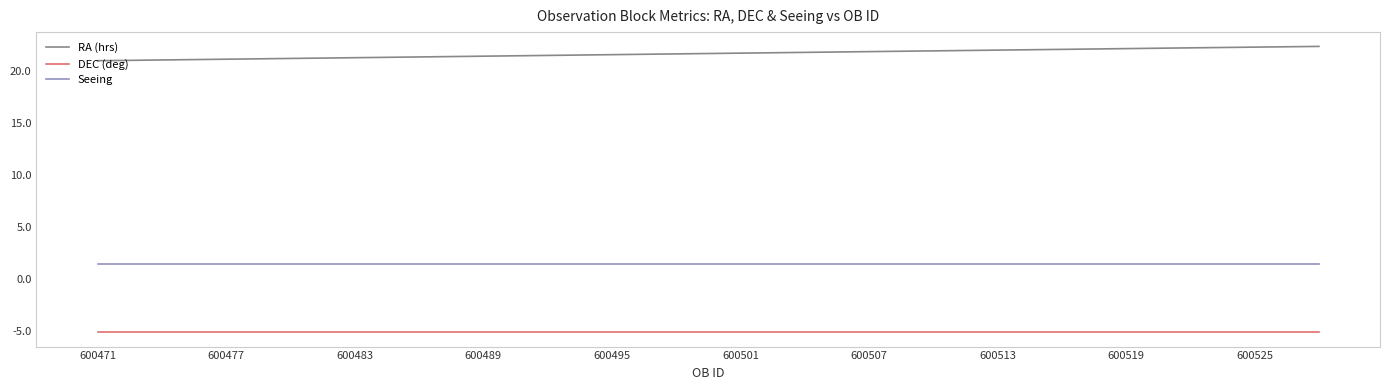

What is the maximum value for Seeing?

1.4